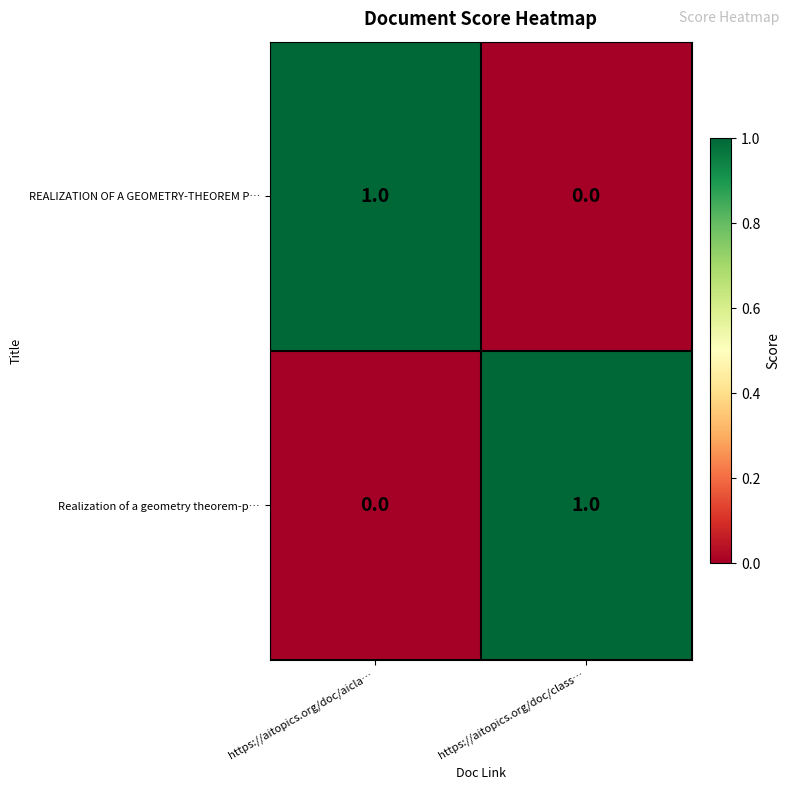

Reading right to left, list all the values displayed in this chart.

REALIZATION OF A GEOMETRY-THEOREM P…: 0	1
Realization of a geometry theorem-p…: 1	0